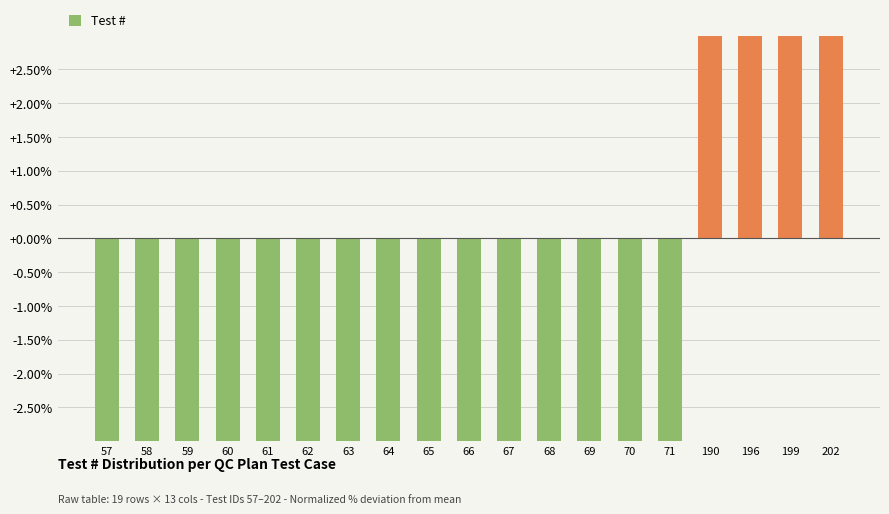

What value does the data have at 65?

-29.3